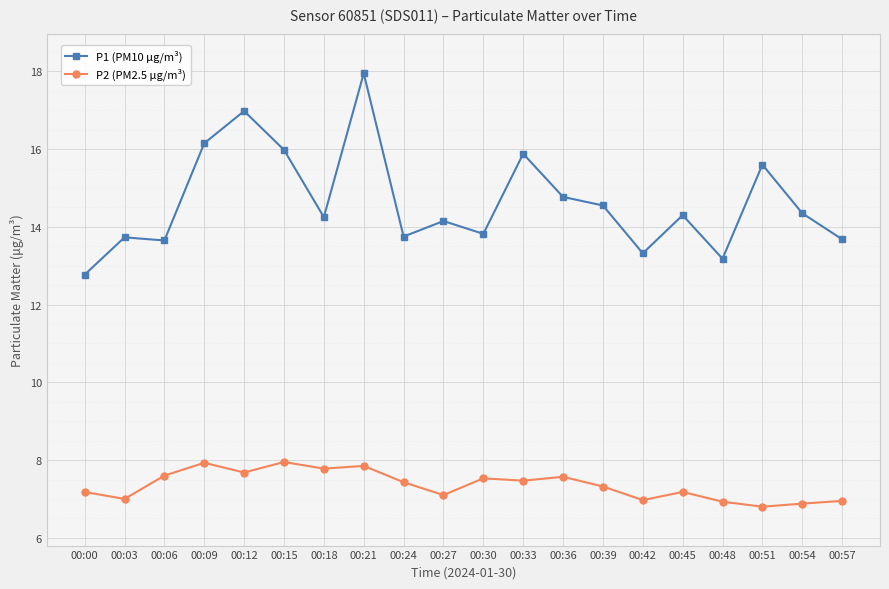

In P2 (PM2.5 µg/m³), how many points are higher than both neighbors (excluding endpoints)?

6